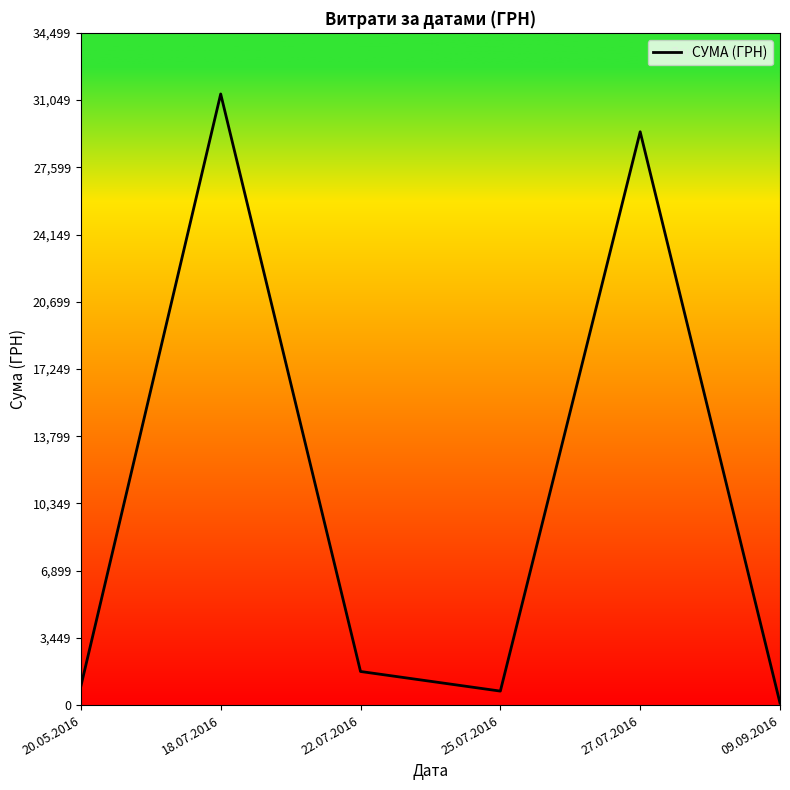

Reading left to right, transcribe all the data shown in this chart.

967.0	31363.0	1724.6	718.0	29423.0	104.5